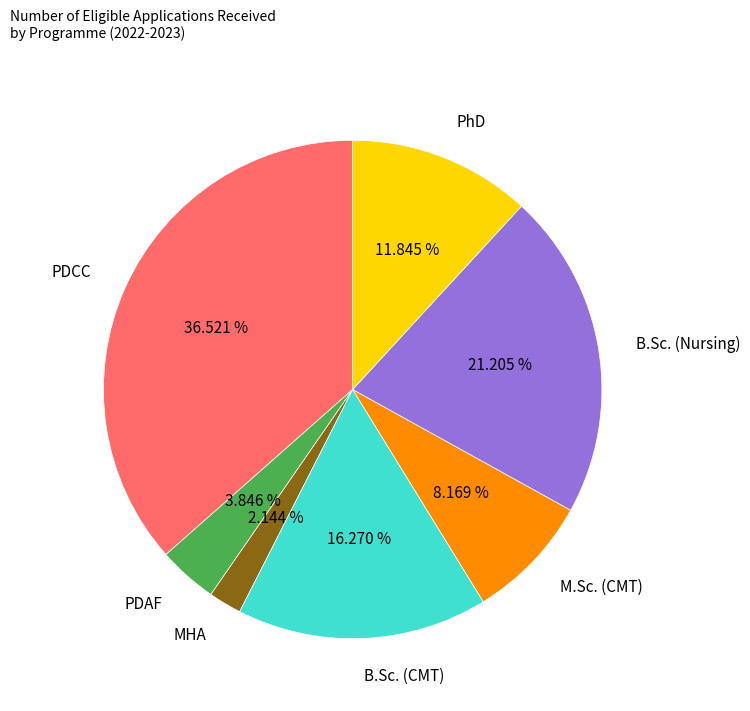

To the nearest percent, what percentage of the pie is PDAF?

4%